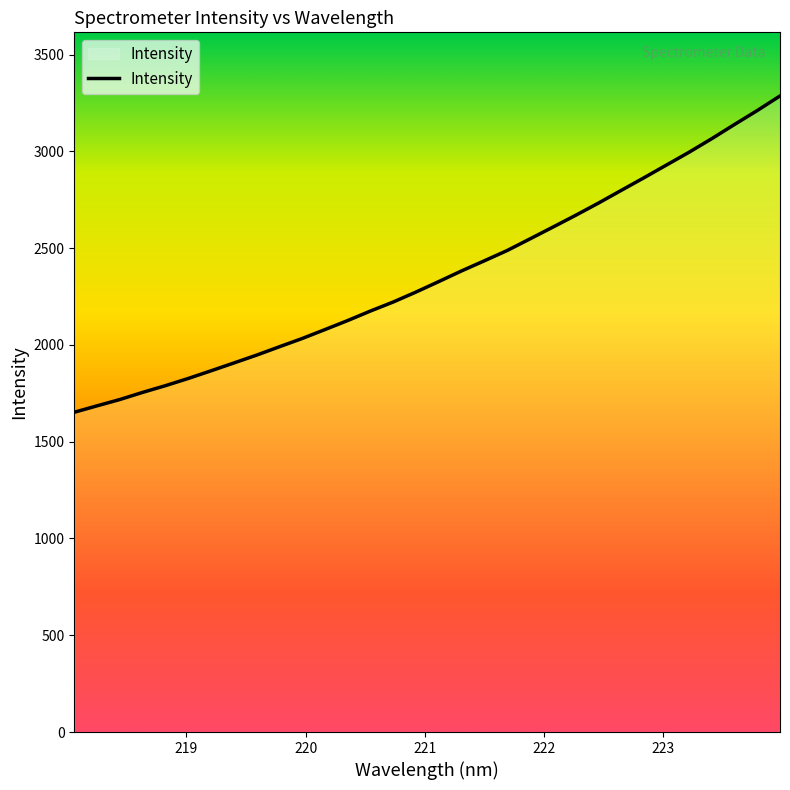

What is the minimum value shown in the chart?

1652.1